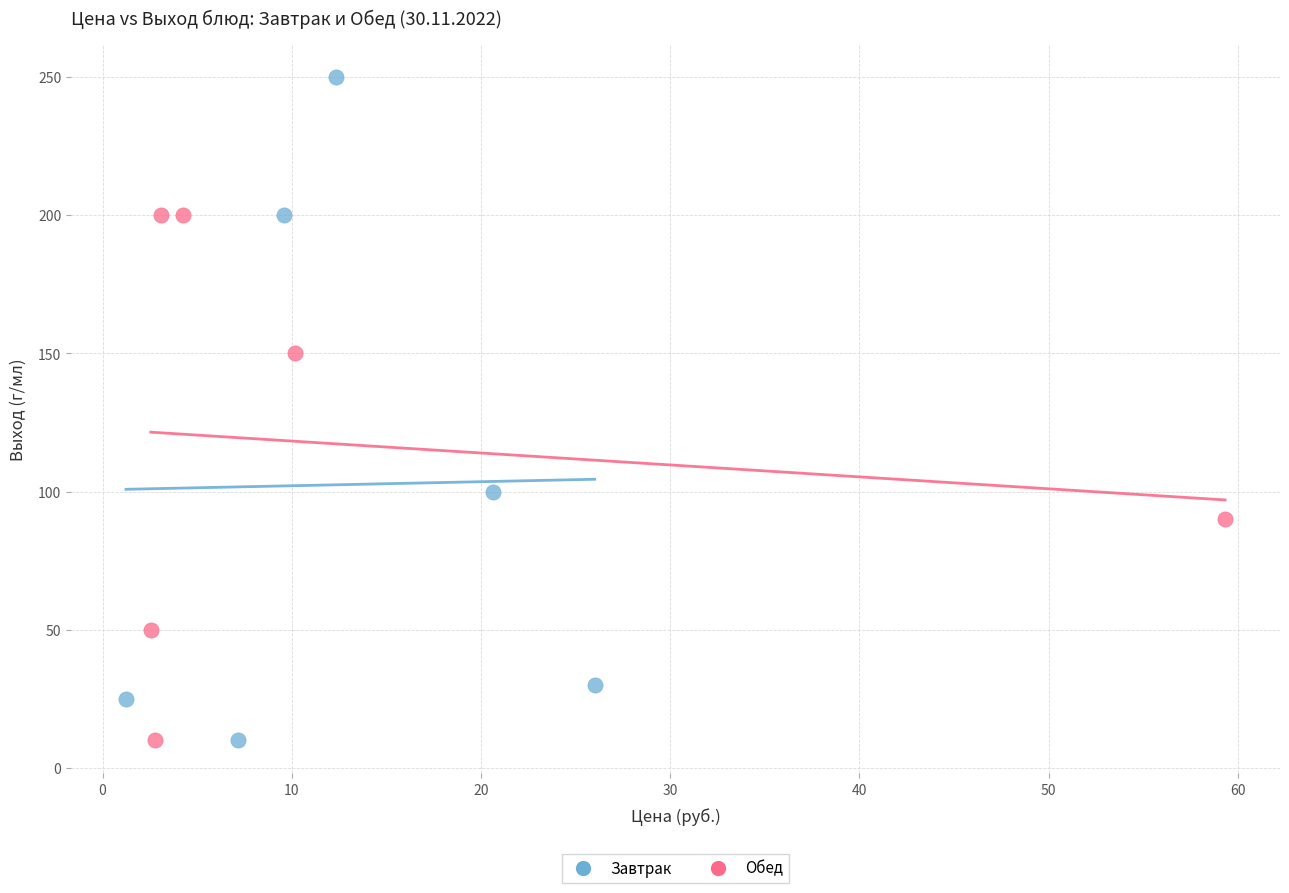

Which series has the widest spread of Y values?

Завтрак